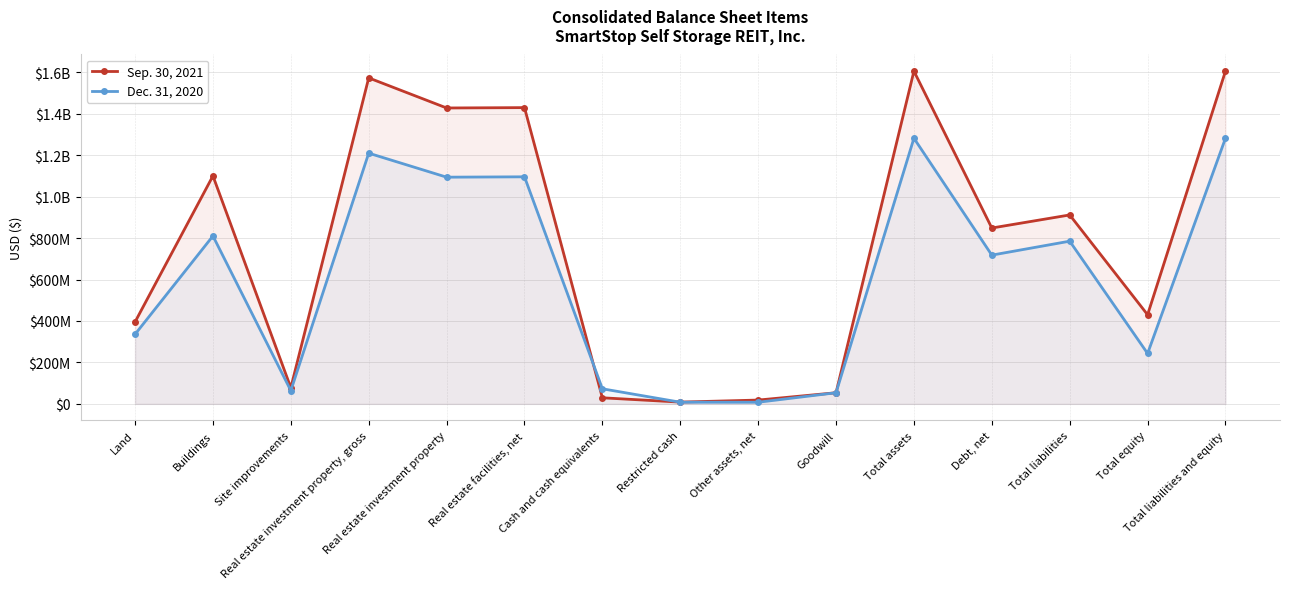

True or false: Dec. 31, 2020 has more than 2 interior local peaks.

True